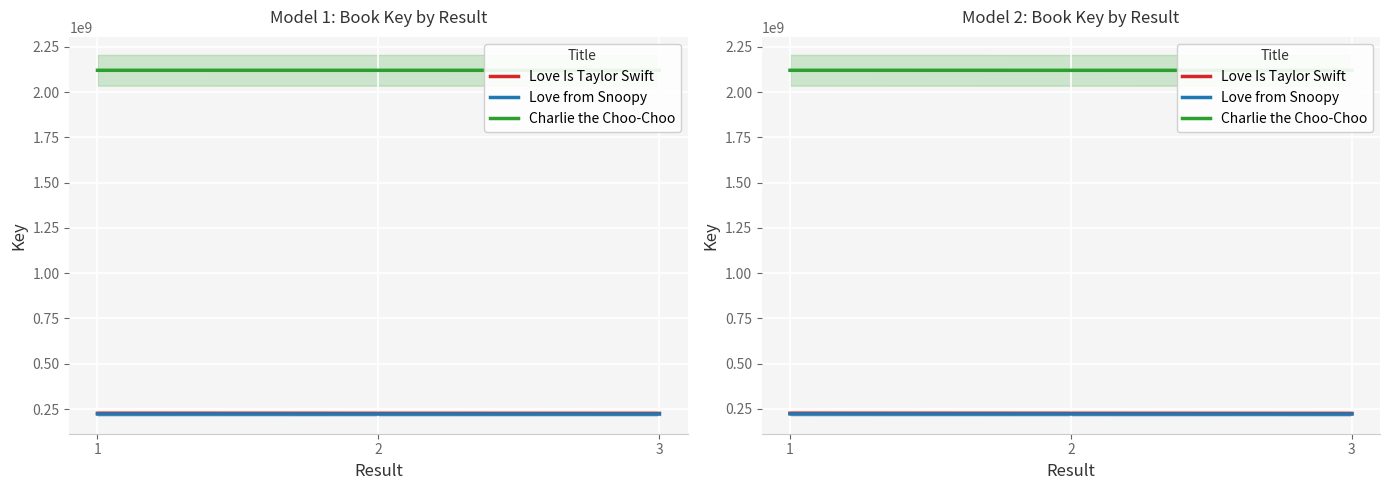

What are all the series names shown in the legend?

Love Is Taylor Swift, Love from Snoopy, Charlie the Choo-Choo